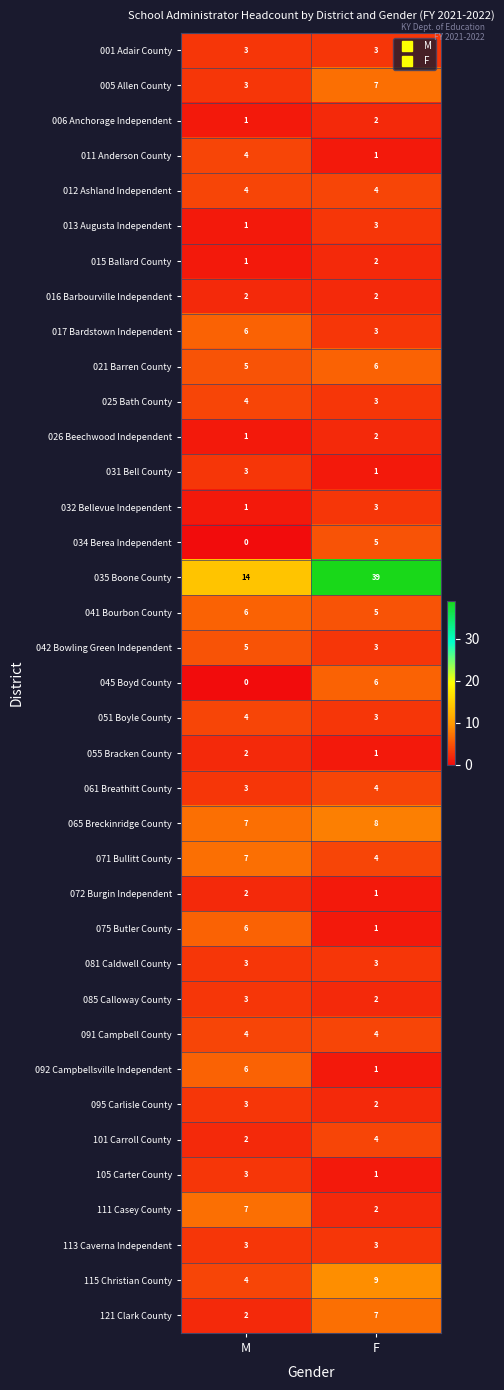

Which series has the largest range (max minus min)?

035 Boone County